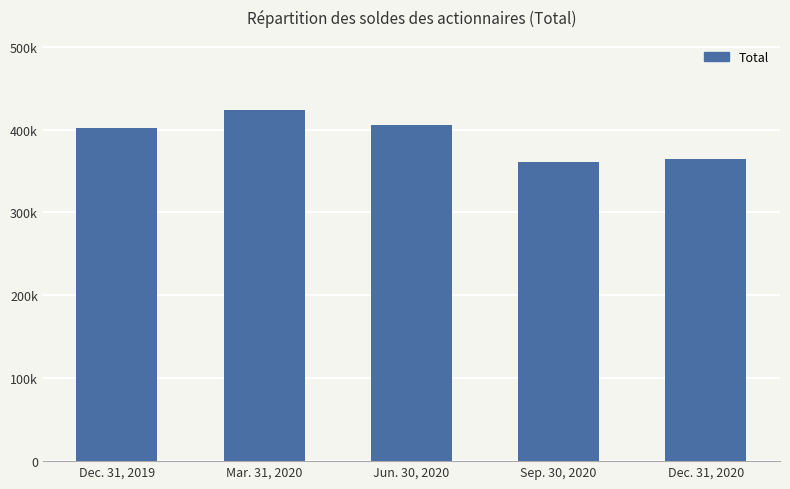

Are the bars horizontal?

No